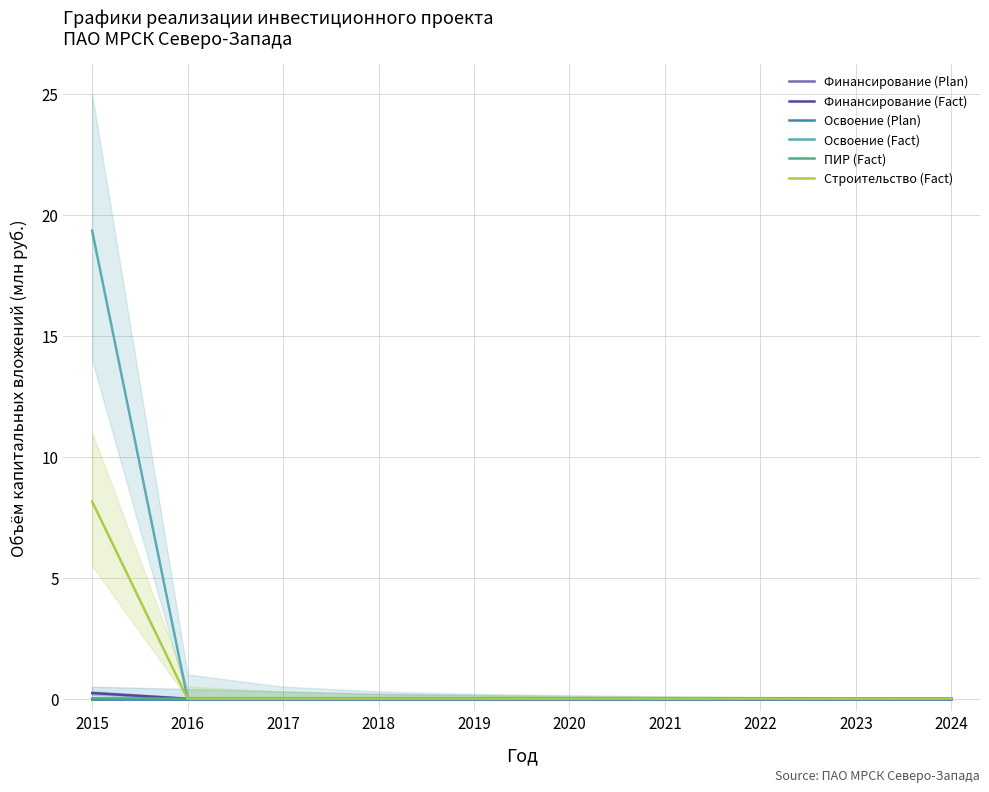

Rank the categories by Строительство (Fact) value from lowest to highest.

2016, 2017, 2018, 2019, 2020, 2021, 2022, 2023, 2024, 2015